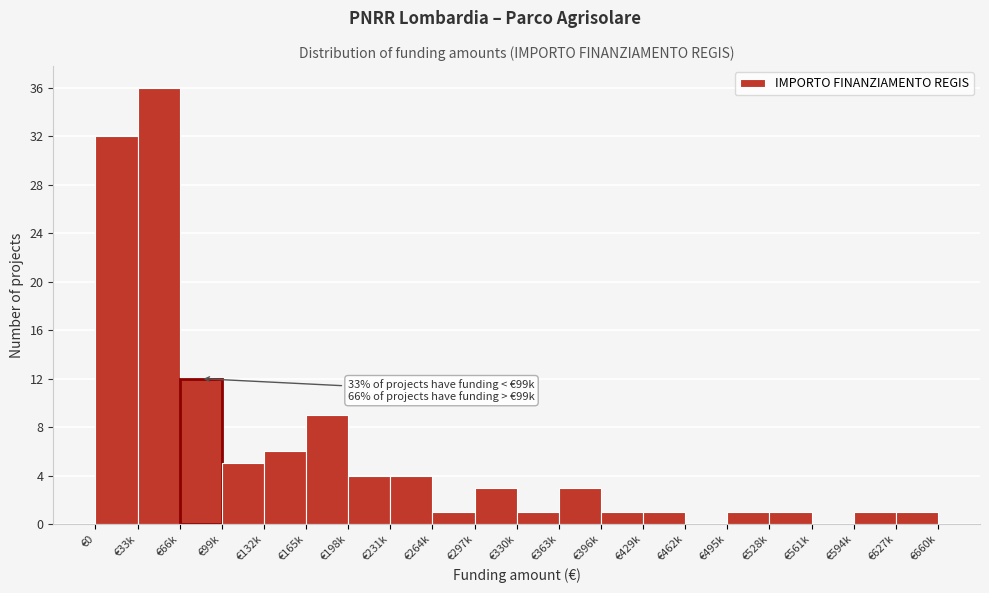

Reading right to left, transcribe all the data shown in this chart.

€627k=1	€594k=1	€561k=0	€528k=1	€495k=1	€462k=0	€429k=1	€396k=1	€363k=3	€330k=1	€297k=3	€264k=1	€231k=4	€198k=4	€165k=9	€132k=6	€99k=5	€66k=12	€33k=36	€0=32